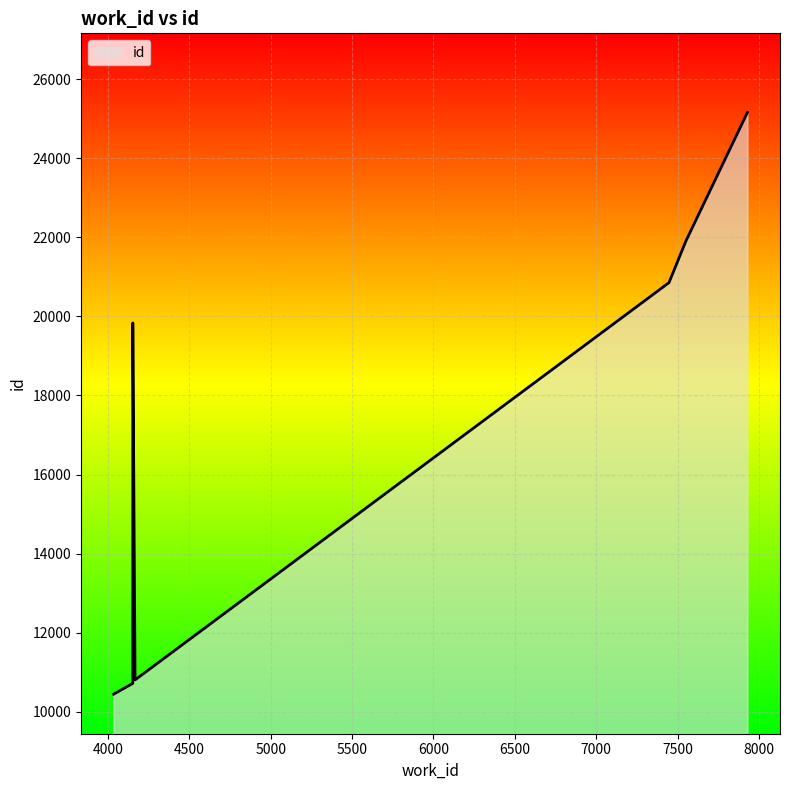

What is the value of the 4th point from the left?

10809